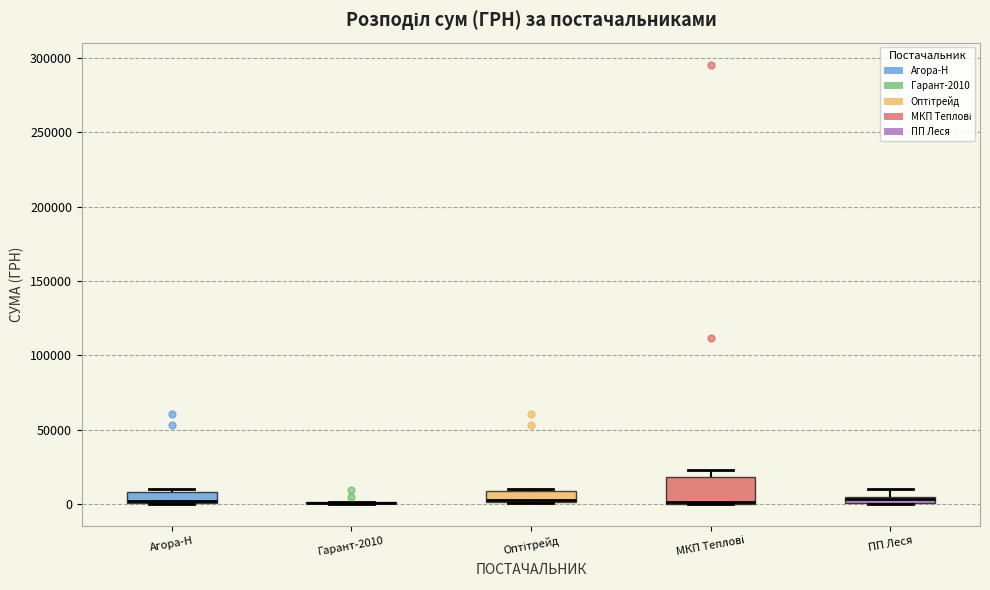

Where does the median line of the box for Оптітрейд sit on the y-axis? The values are not printed on the chart, so give them approximately, as read against the axis.

5000